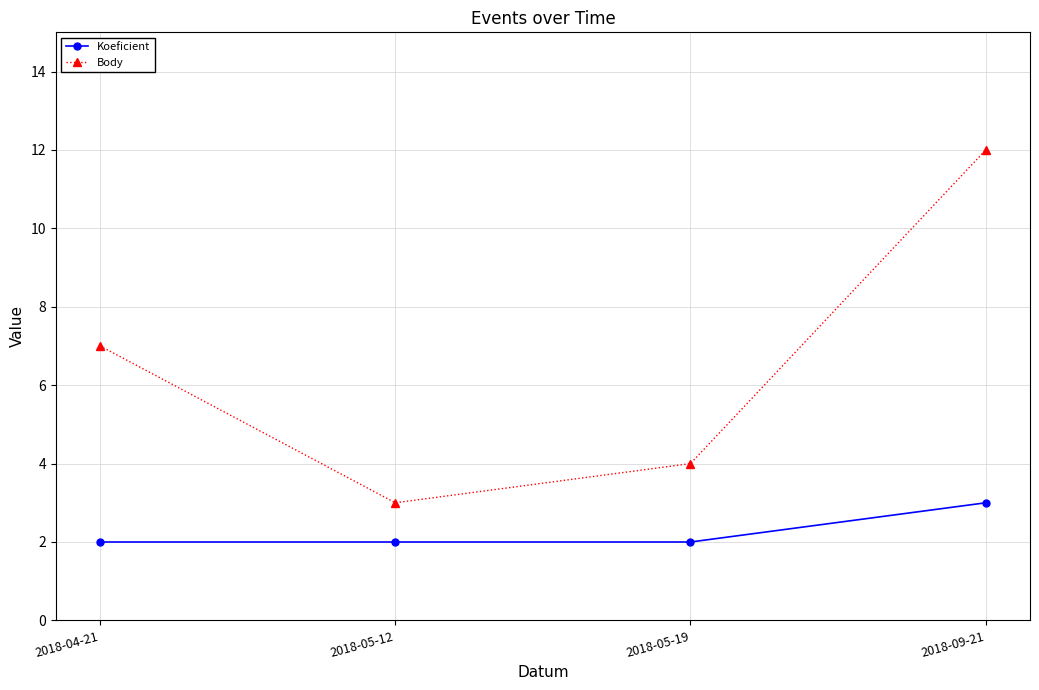

Is it true that Koeficient equals 2 at 2018-05-12?

True